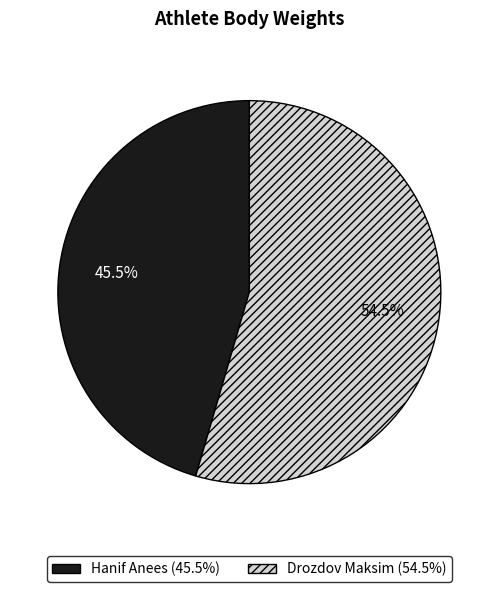

Which category has the biggest portion of the pie?

Drozdov Maksim